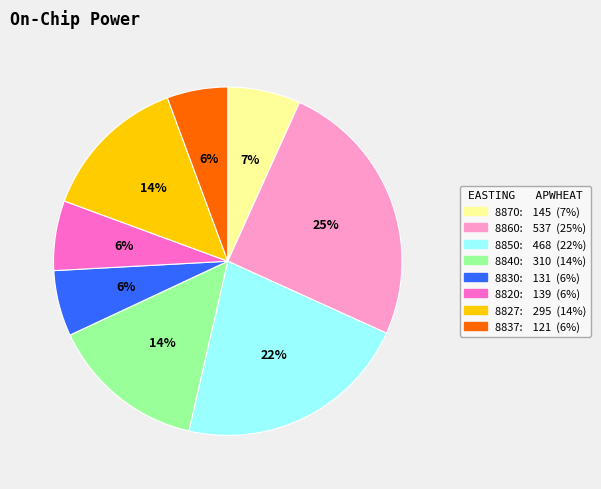

To the nearest percent, what is the average slice percentage?

12%